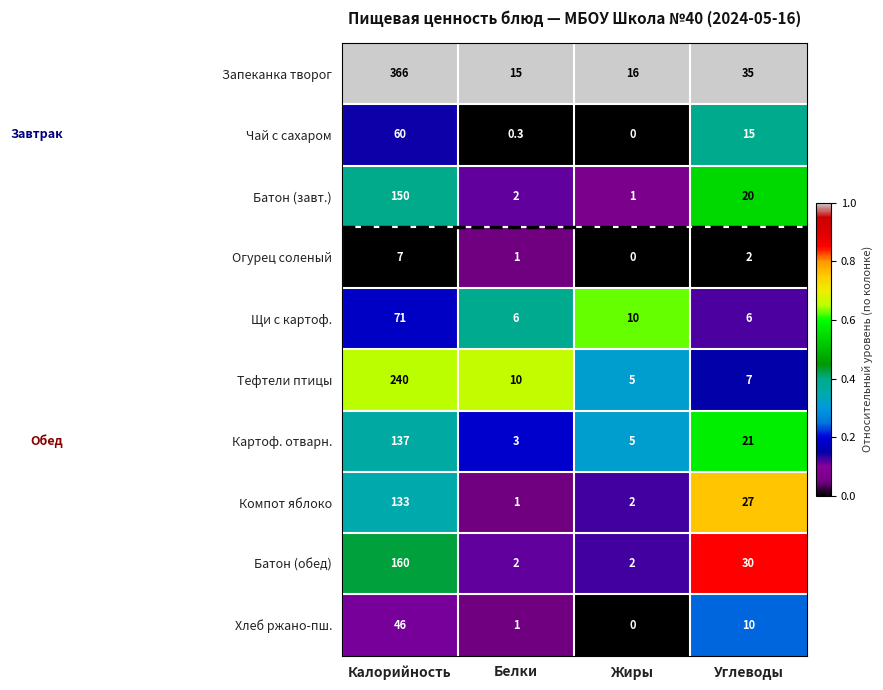

Which series has the largest range (max minus min)?

Запеканка творог